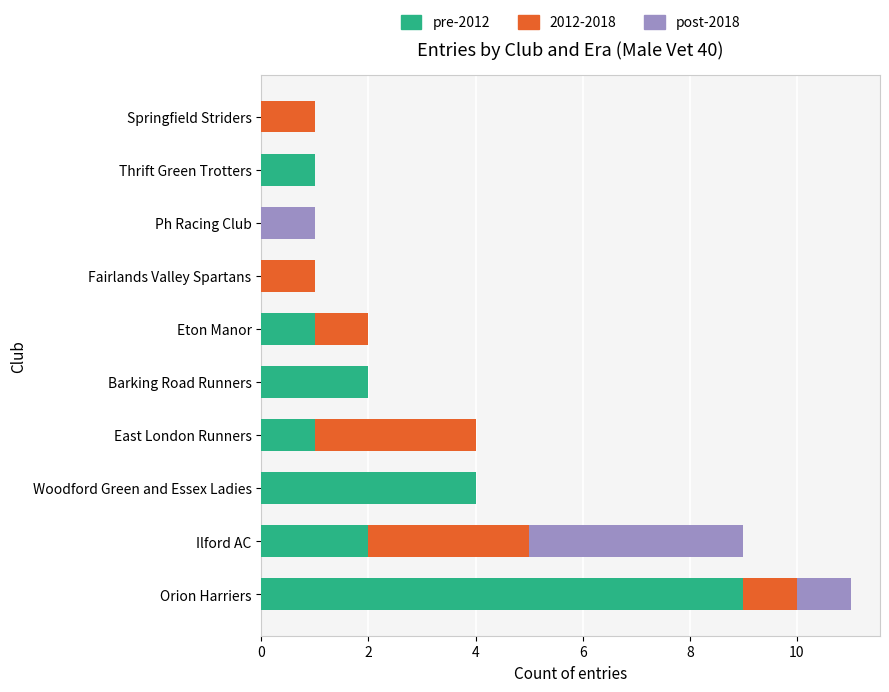

At which category is the sum across all series the highest?

Orion Harriers